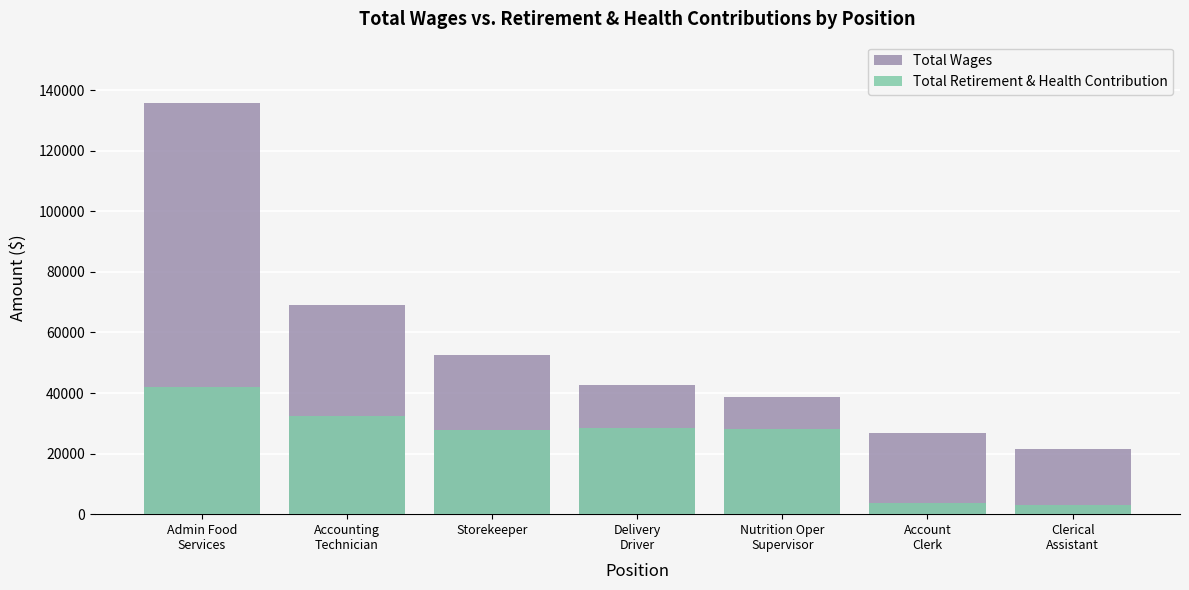

Between Storekeeper and Accounting
Technician, which is larger?

Accounting
Technician